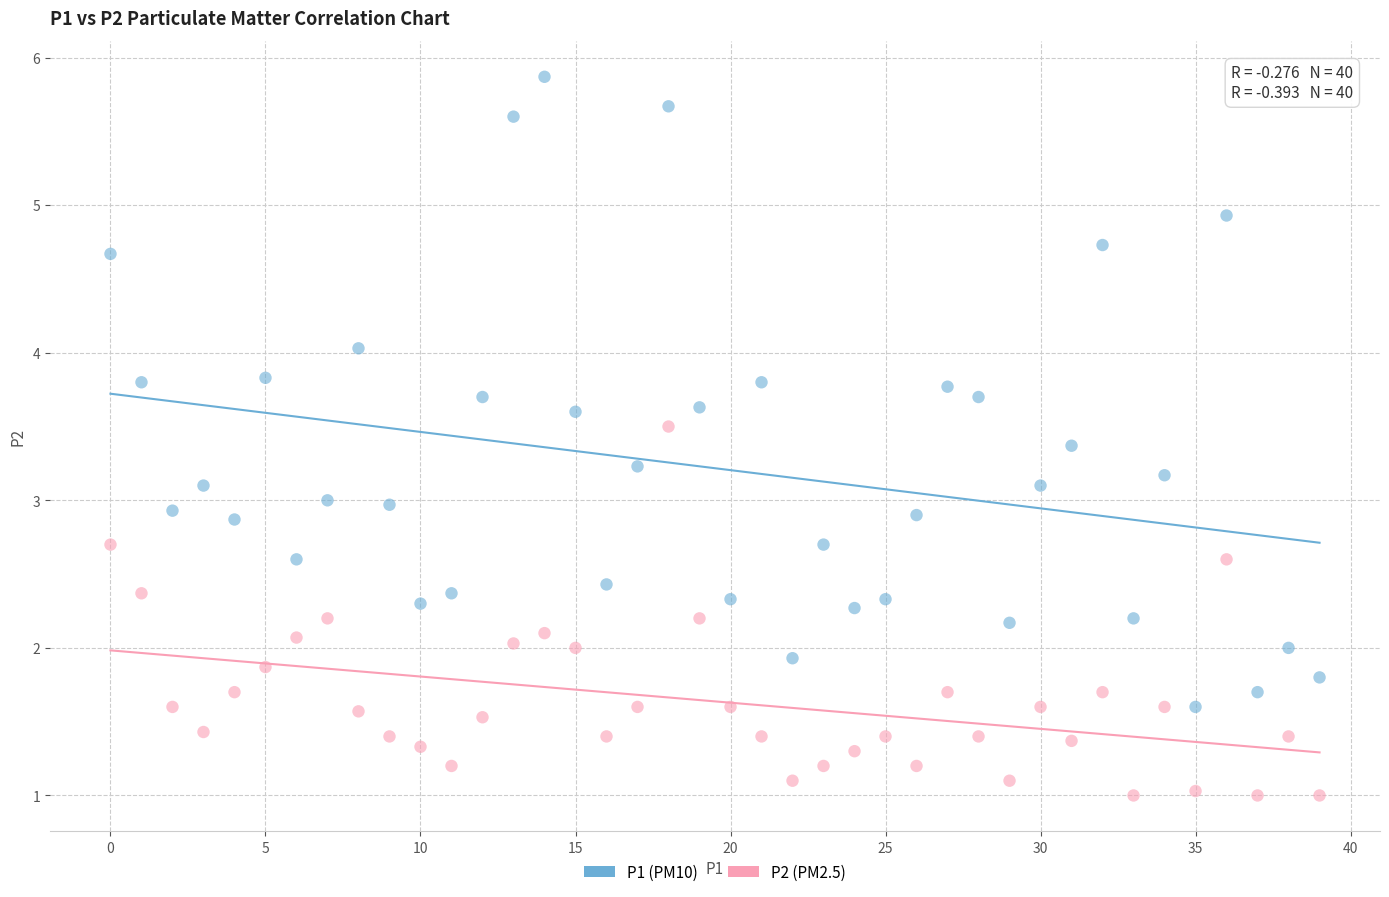

Across all data points, what is the range of Y values (max minus min)?

4.9